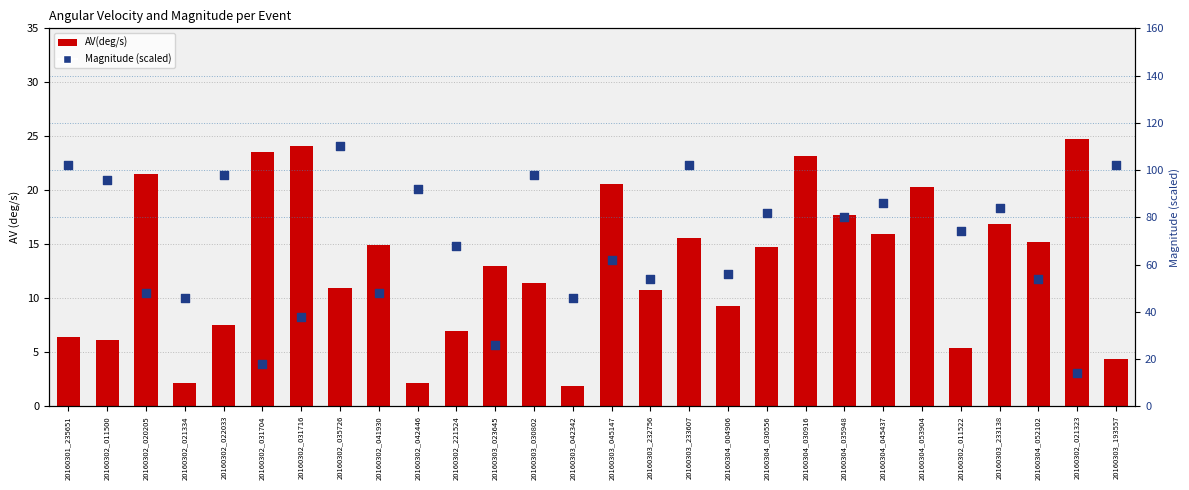

At how many categories does at least one series exceed 7?

28